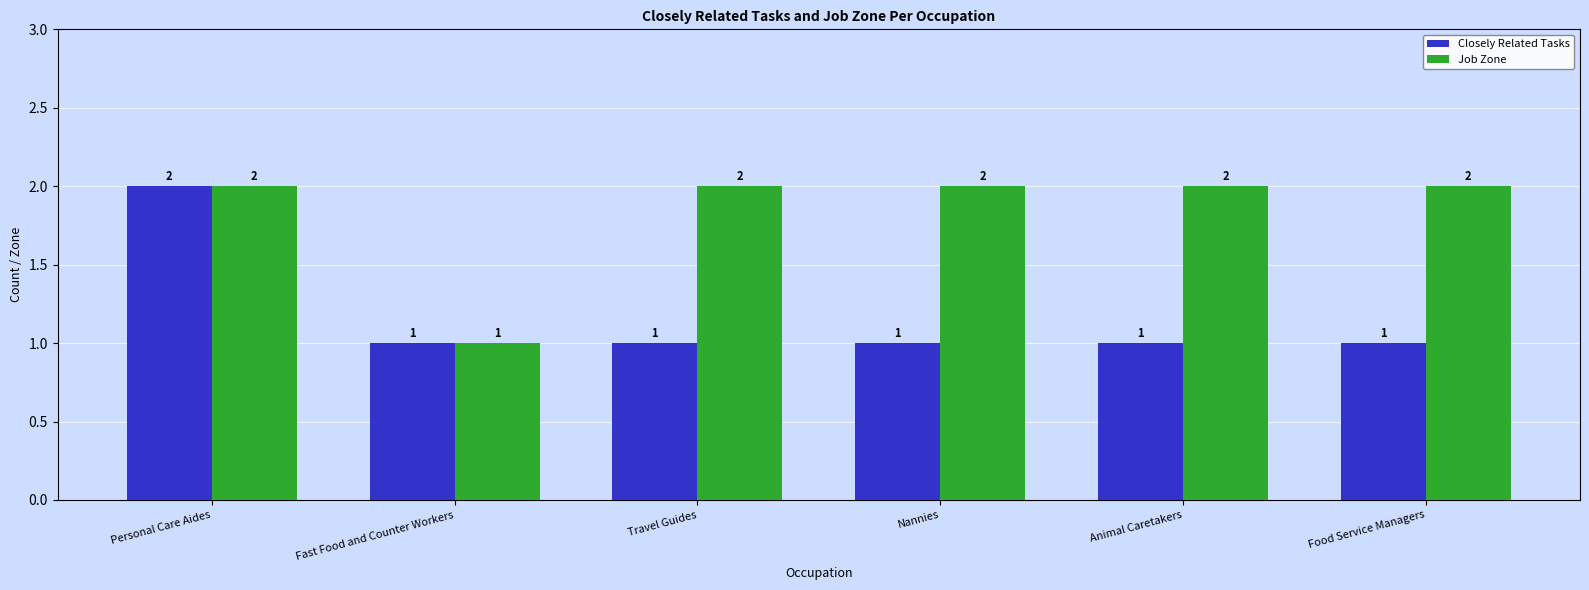

Reading left to right, what are all the values shown in this chart?

Closely Related Tasks: 2	1	1	1	1	1
Job Zone: 2	1	2	2	2	2